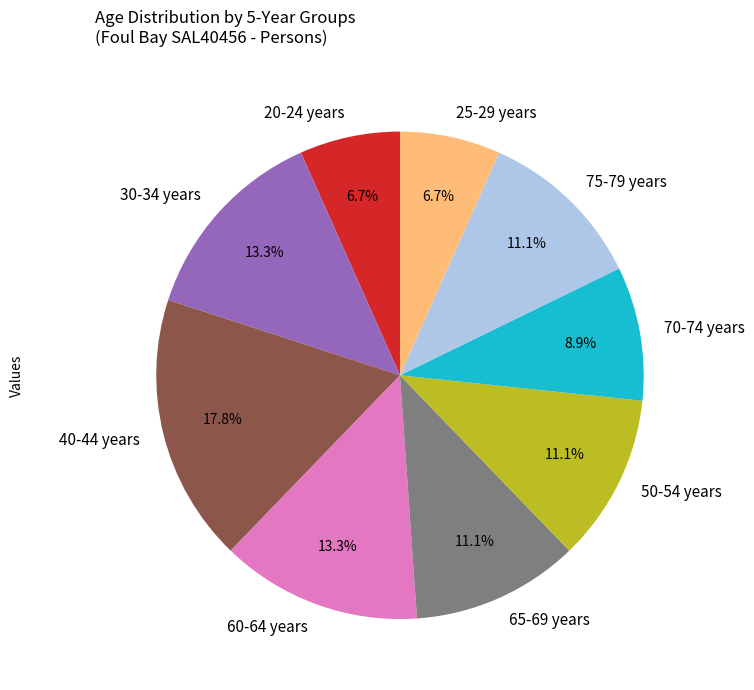

Combined, what portion of the pie is 30-34 years and 65-69 years?

24.4%